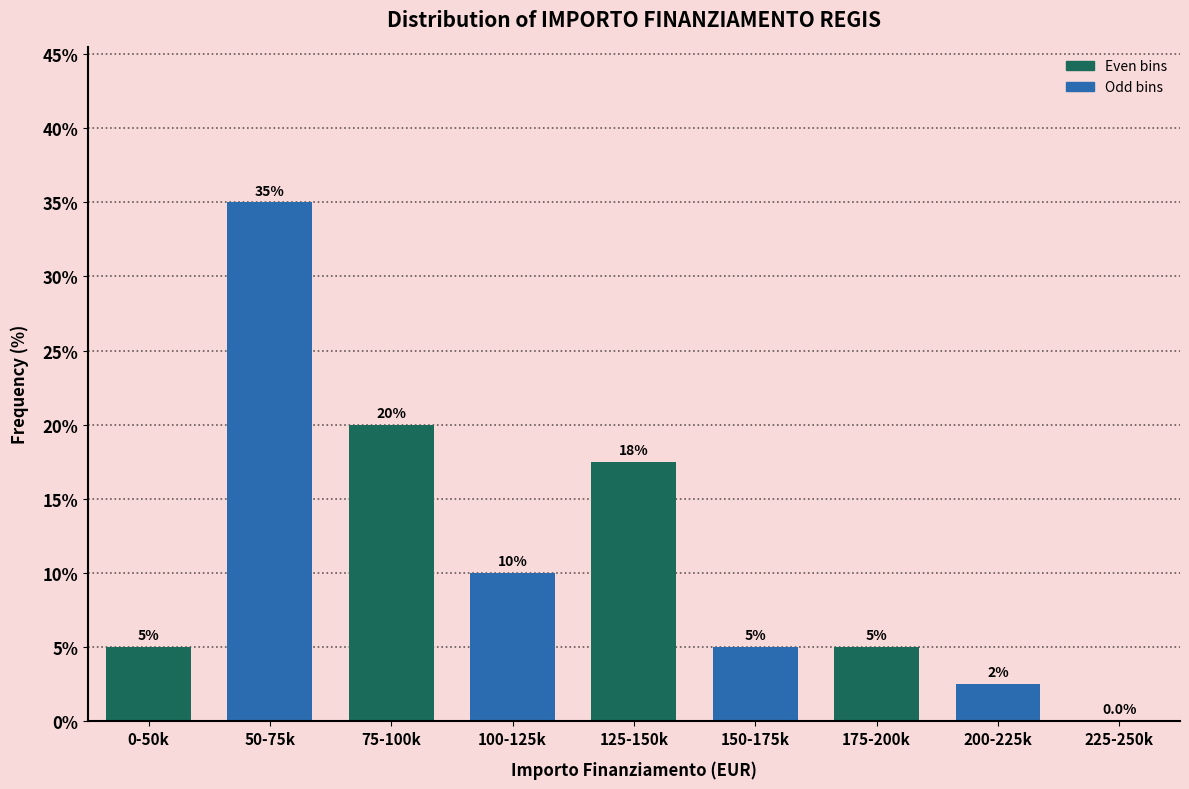

Reading left to right, transcribe all the data shown in this chart.

0-50k=5.0	50-75k=35.0	75-100k=20.0	100-125k=10.0	125-150k=17.5	150-175k=5.0	175-200k=5.0	200-225k=2.5	225-250k=0.0